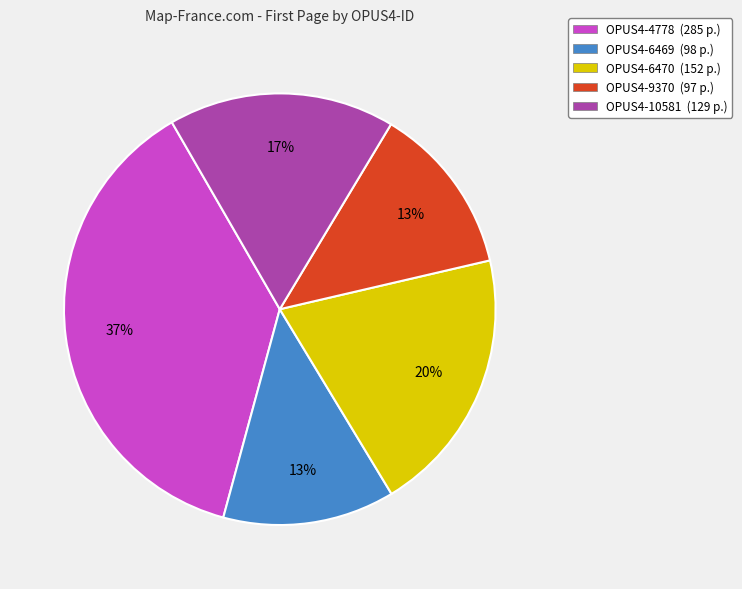

Which slice is the largest?

OPUS4-4778